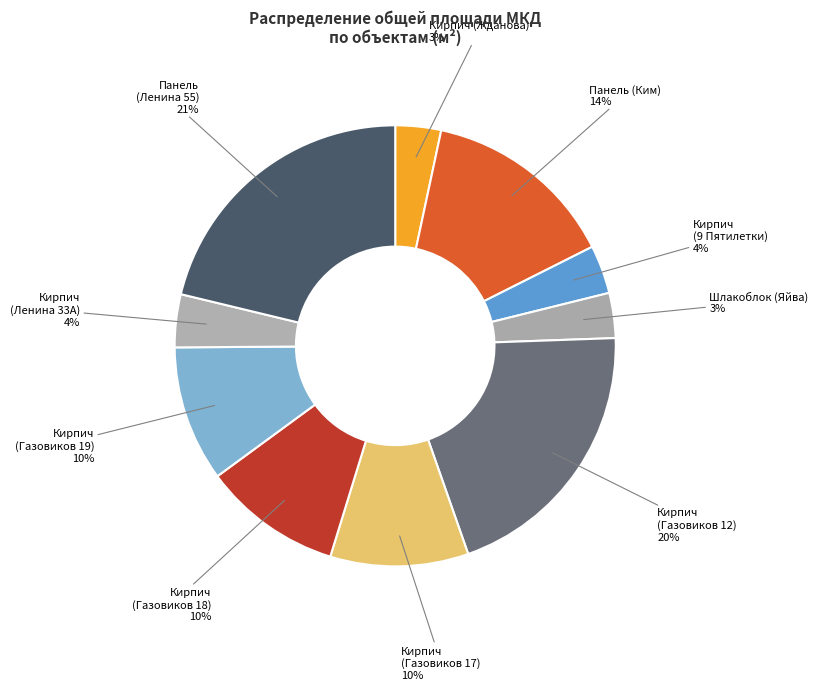

To the nearest percent, what portion does Кирпич (9 Пятилетки) represent?

4%